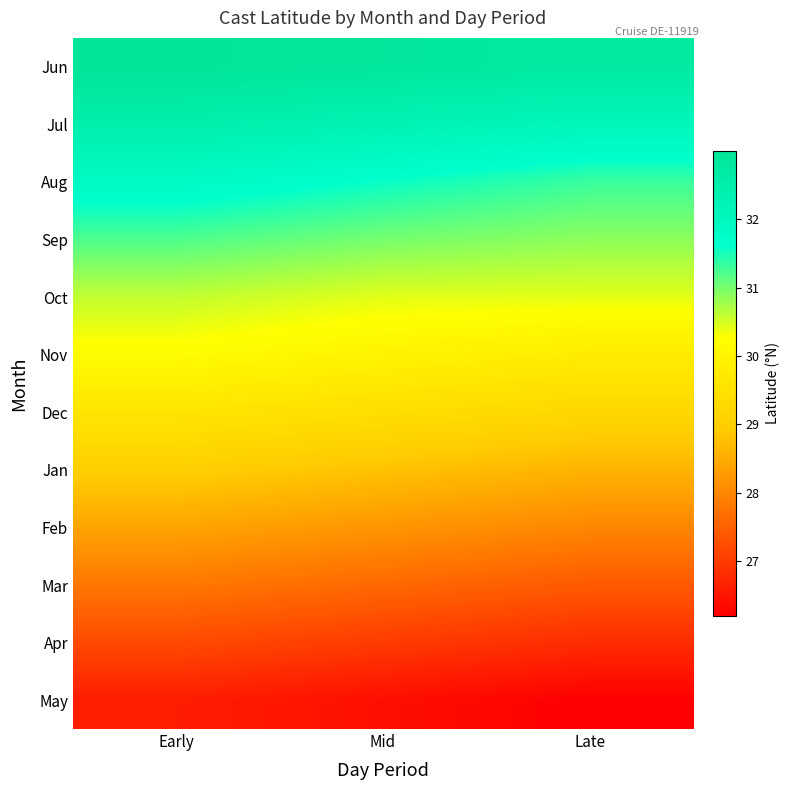

Reading left to right, transcribe all the data shown in this chart.

Jun: Early=33.0	Mid=32.9	Late=32.7
Jul: Early=32.5	Mid=32.3	Late=32.1
Aug: Early=31.9	Mid=31.6	Late=31.3
Sep: Early=31.2	Mid=31.0	Late=30.9
Oct: Early=30.6	Mid=30.4	Late=30.4
Nov: Early=30.2	Mid=30.0	Late=29.8
Dec: Early=29.6	Mid=29.4	Late=29.2
Jan: Early=29.0	Mid=28.8	Late=28.6
Feb: Early=28.4	Mid=28.2	Late=28.0
Mar: Early=27.8	Mid=27.6	Late=27.4
Apr: Early=27.2	Mid=27.0	Late=26.8
May: Early=26.6	Mid=26.4	Late=26.2